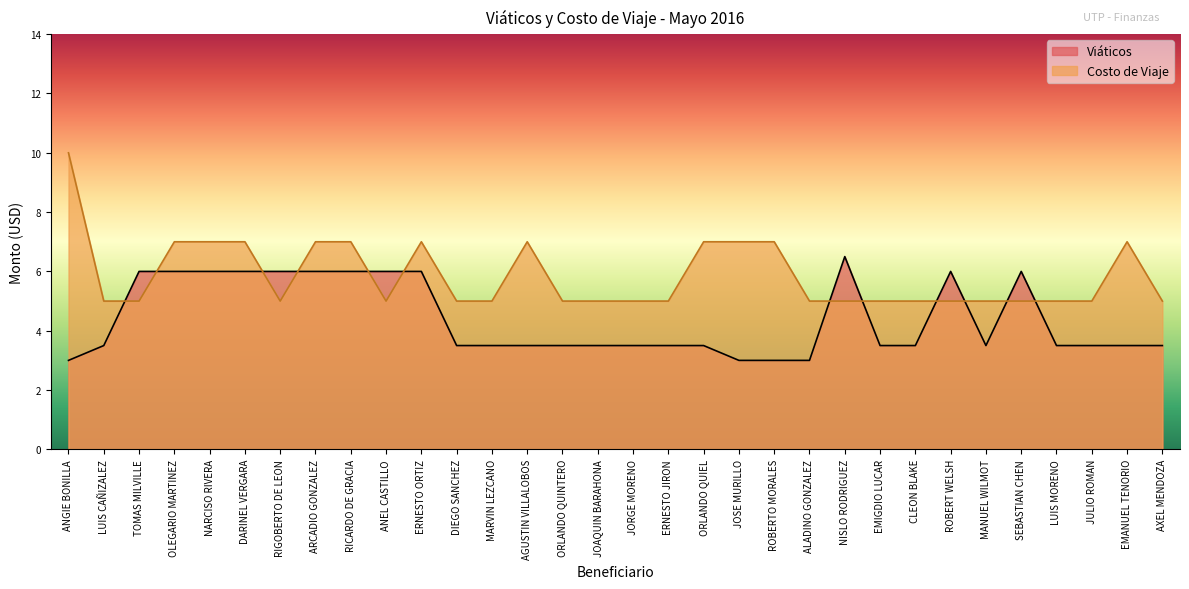

What is the label of the 10th point from the left?

ANEL CASTILLO